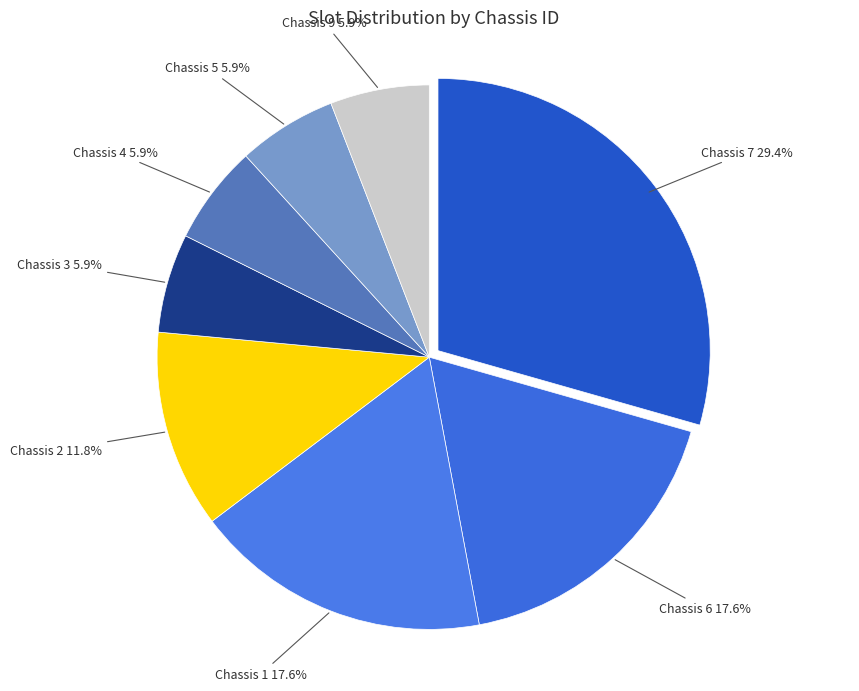

What is the largest slice in the pie chart?

Chassis 7